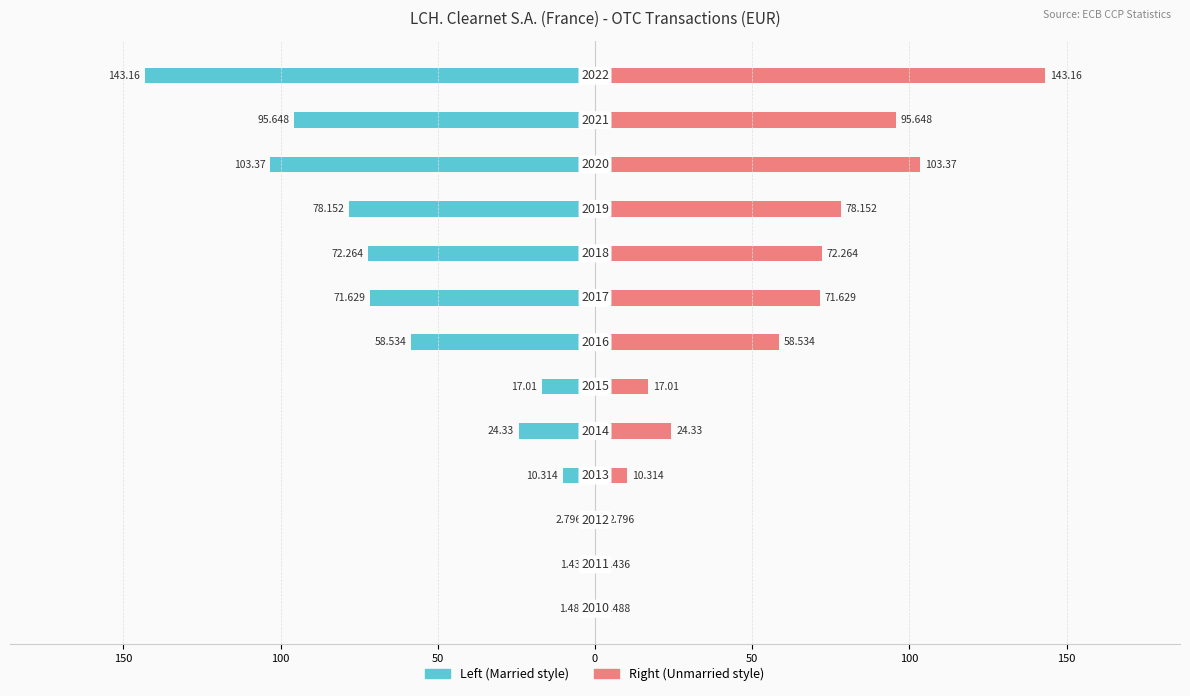

How many values in the OBS_VALUE (Left) series are below -58?

7